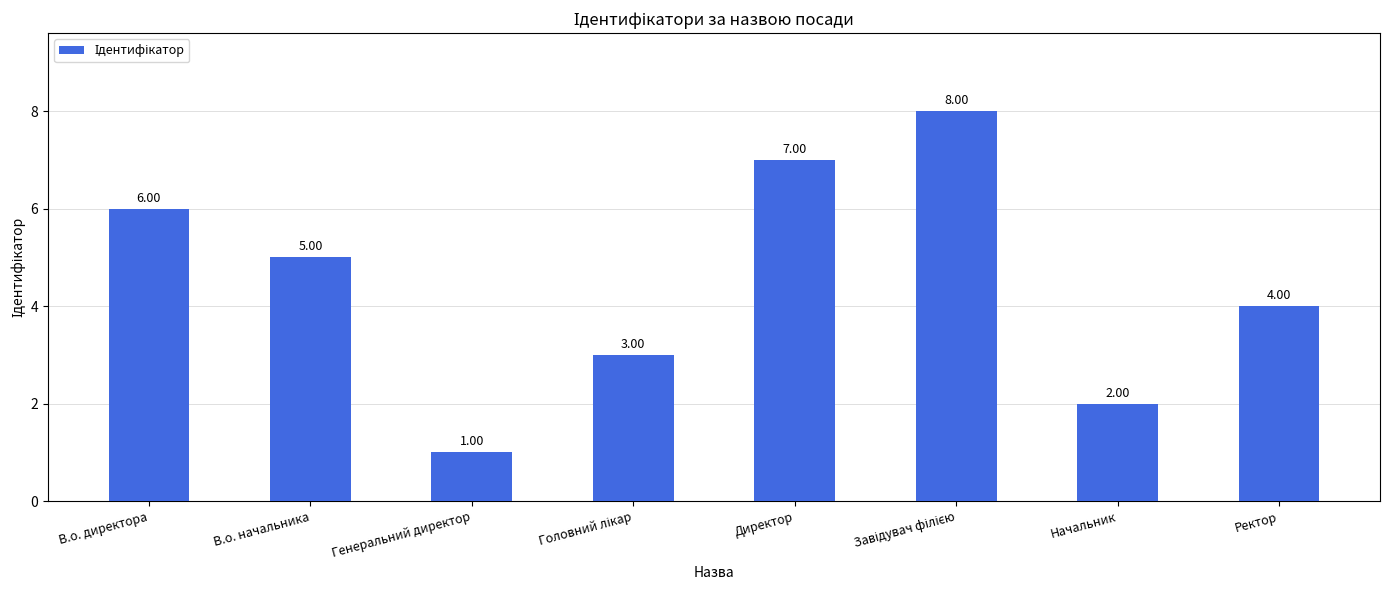

What is the difference between the values at Генеральний директор and В.о. начальника?

4